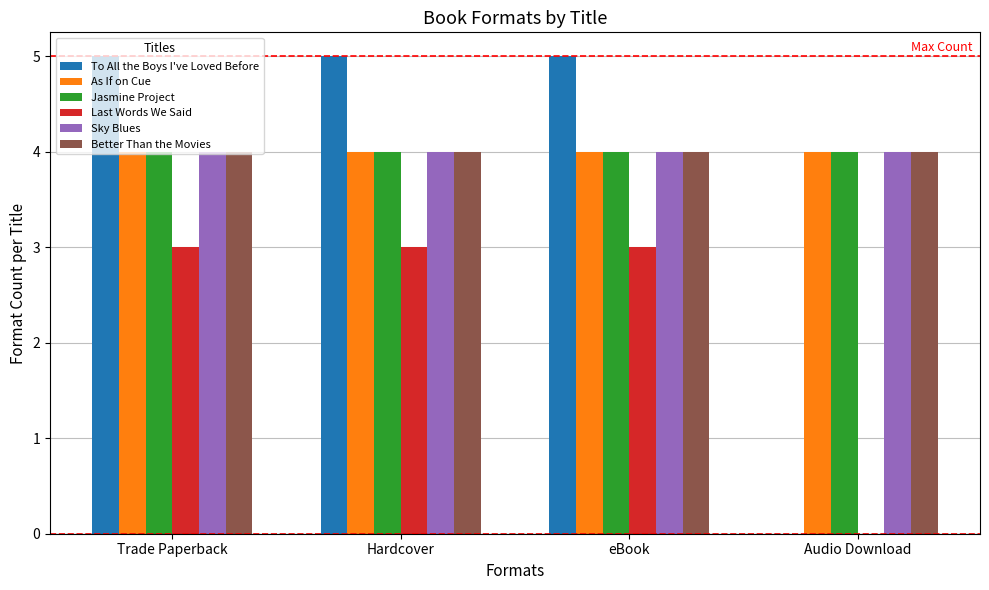

Which series changed the most between Hardcover and Audio Download?

To All the Boys I've Loved Before